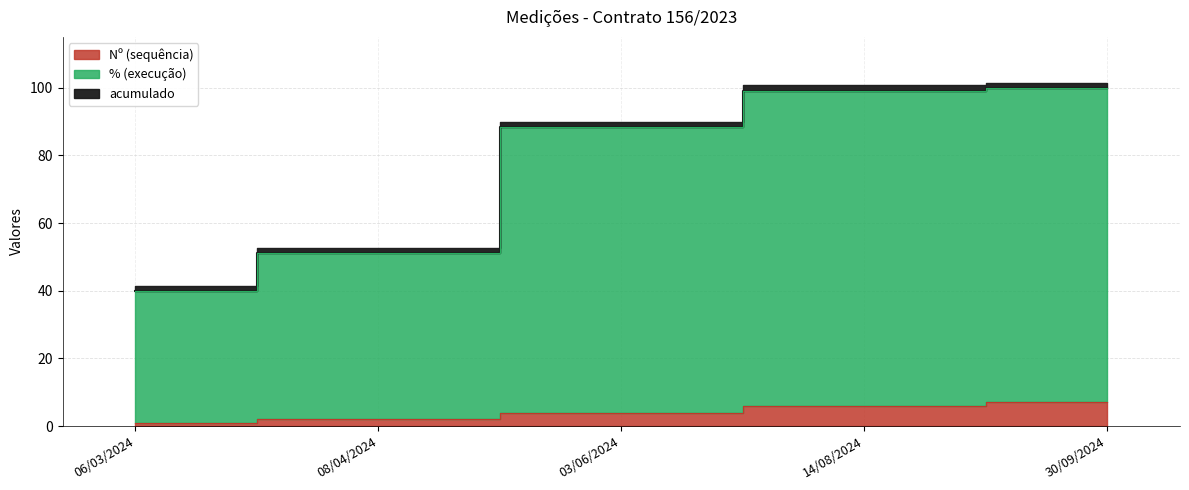

List the labels in order of value, largest first.

30/09/2024, 14/08/2024, 03/06/2024, 08/04/2024, 06/03/2024